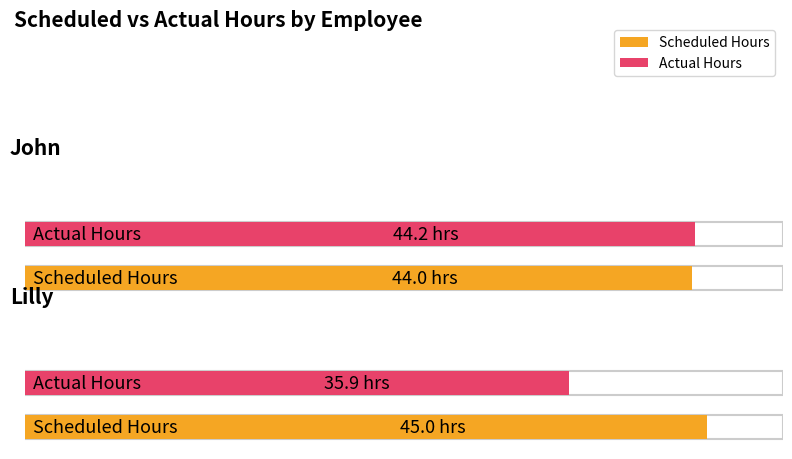

Is it true that Actual Hours equals 35.9 at Lilly?

True